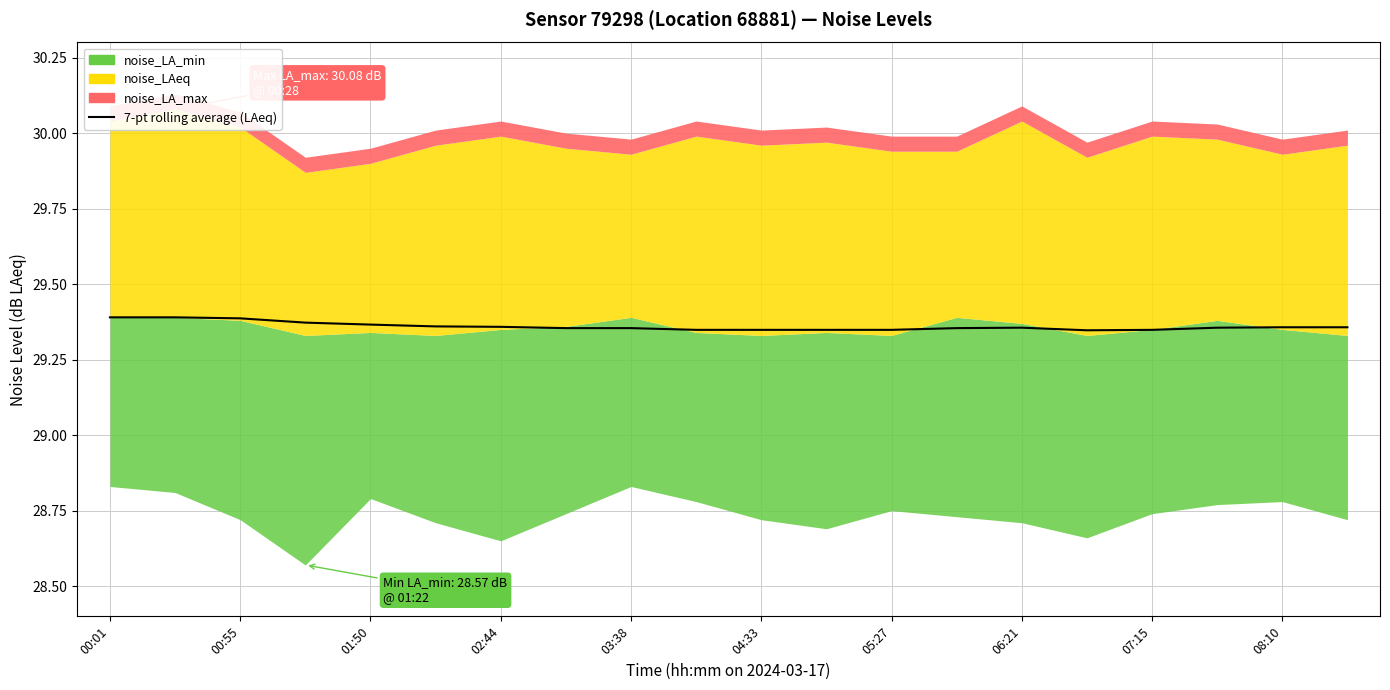

How many lines are shown in the chart?

1